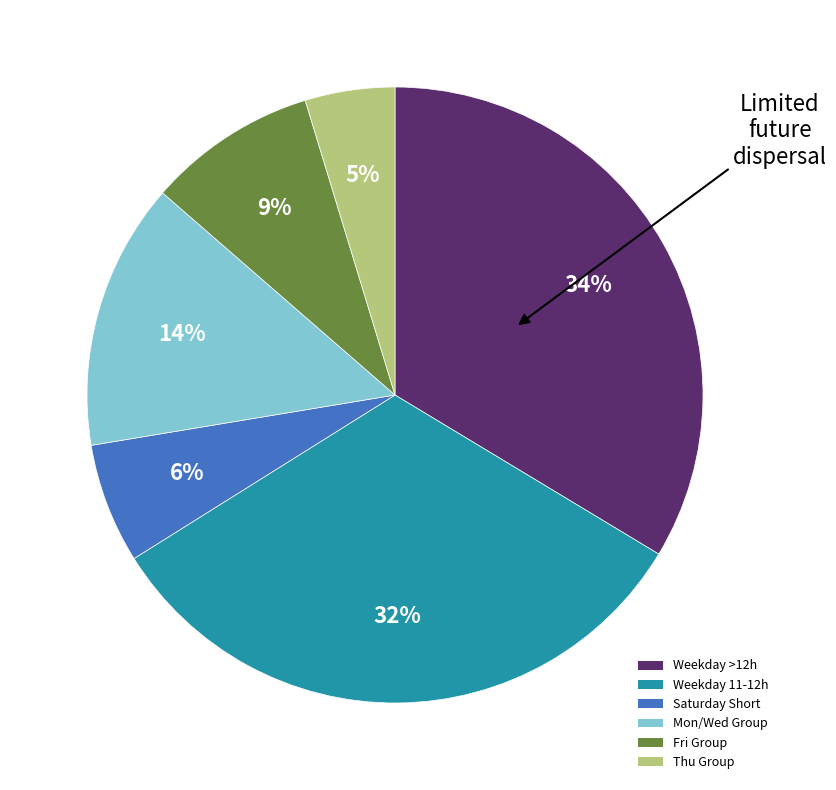

Does any single category account for the majority?

No